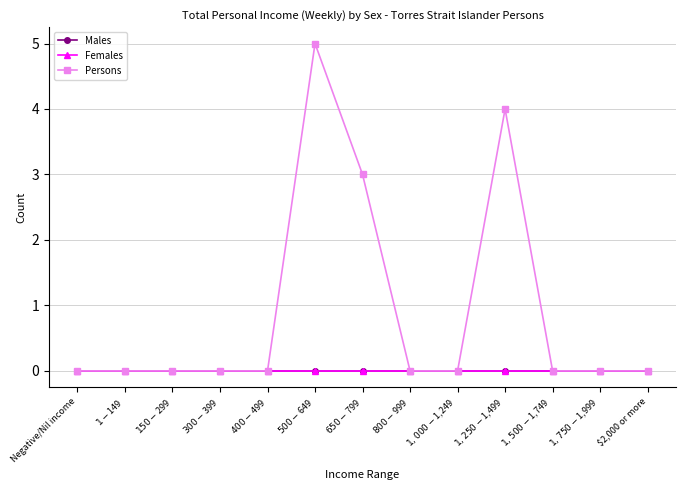

Is this an area chart (filled region under the line)?

No